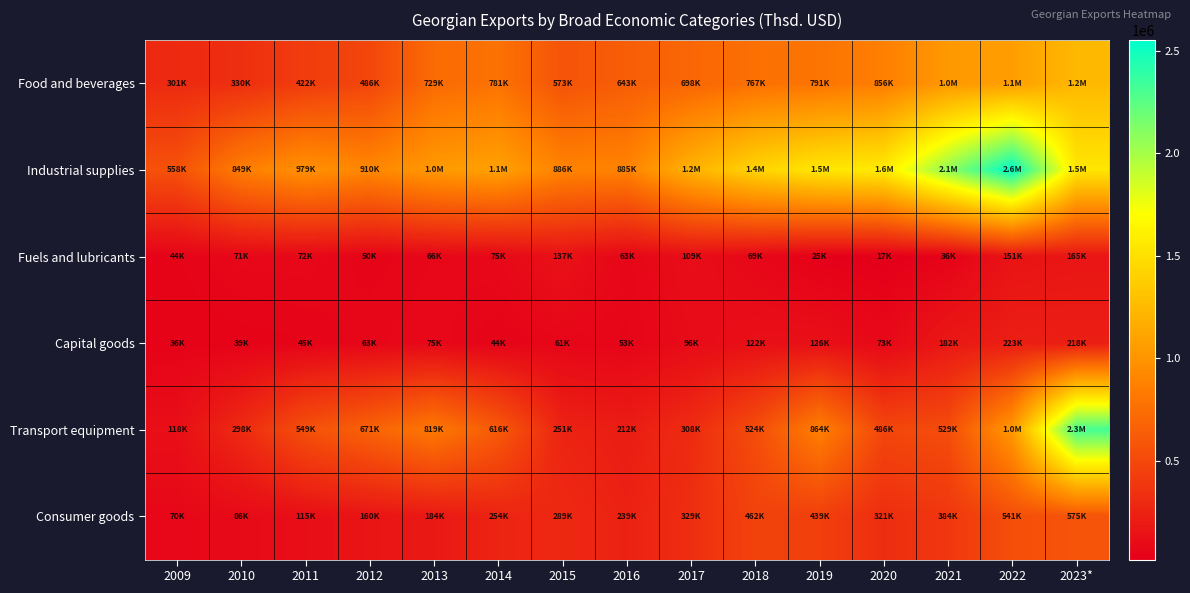

What is the greatest value displayed?

2552176.9